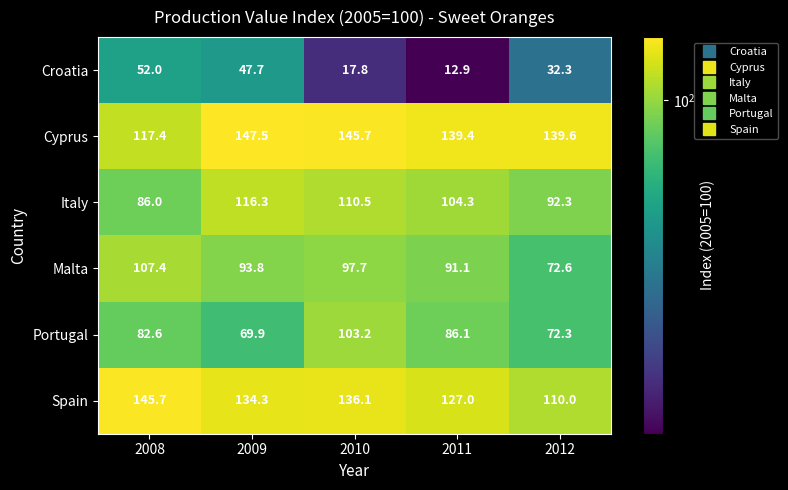

Count the number of categories in the chart.

5